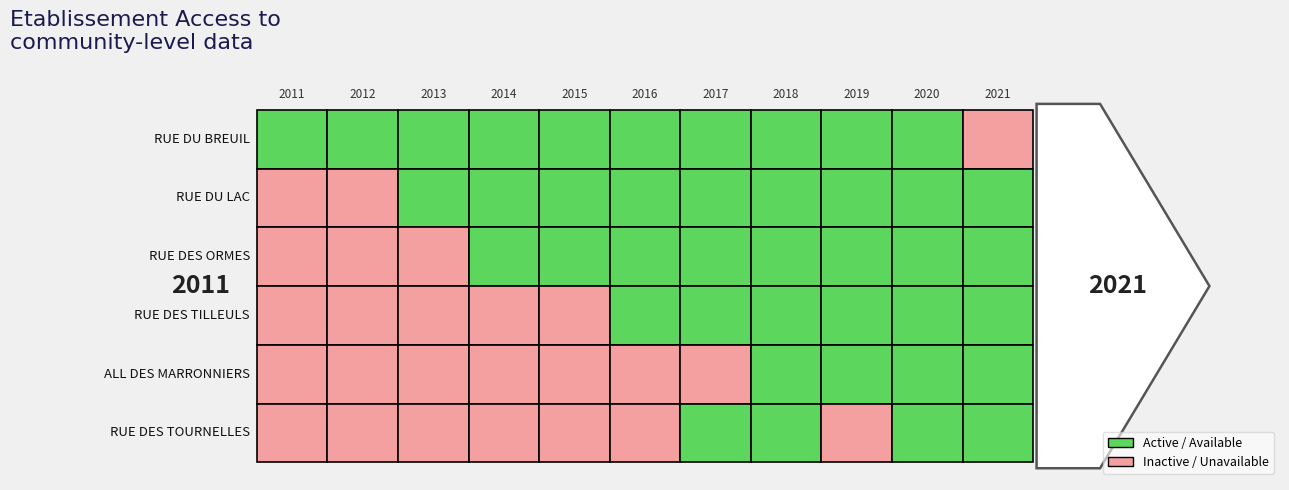

True or false: RUE DU BREUIL has a value of 1 at 2013.

True